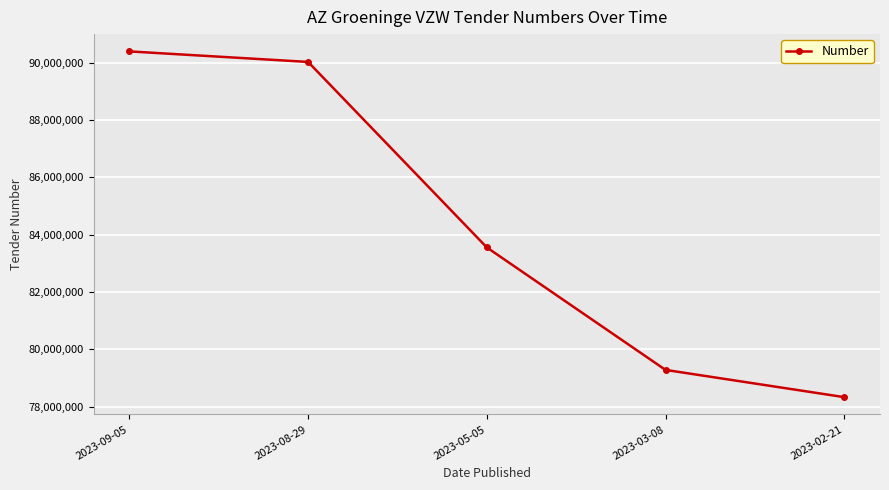

Reading right to left, transcribe all the data shown in this chart.

78328962	79279886	83555614	90032214	90400120